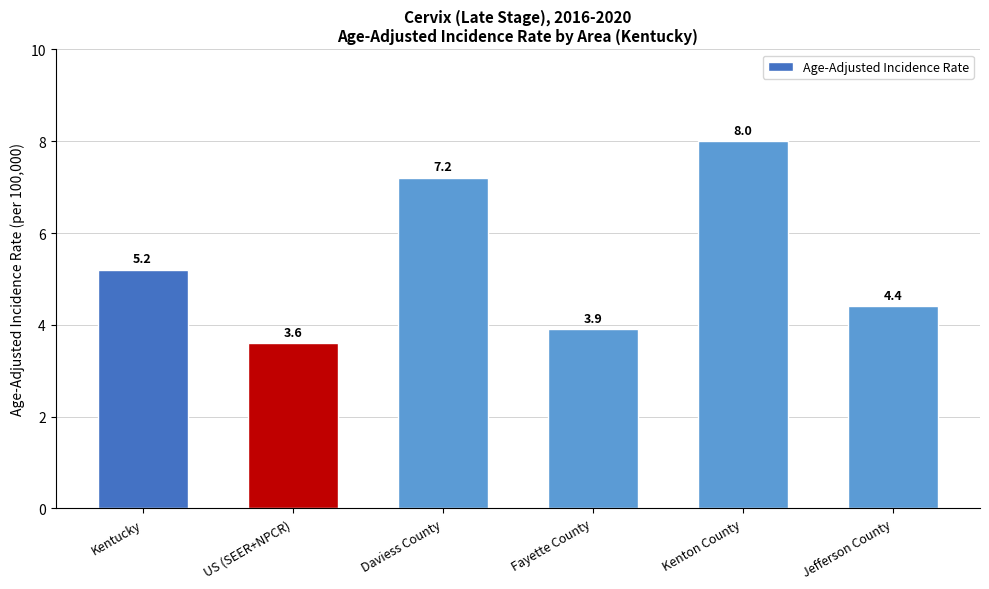

Does the chart contain stacked bars?

No